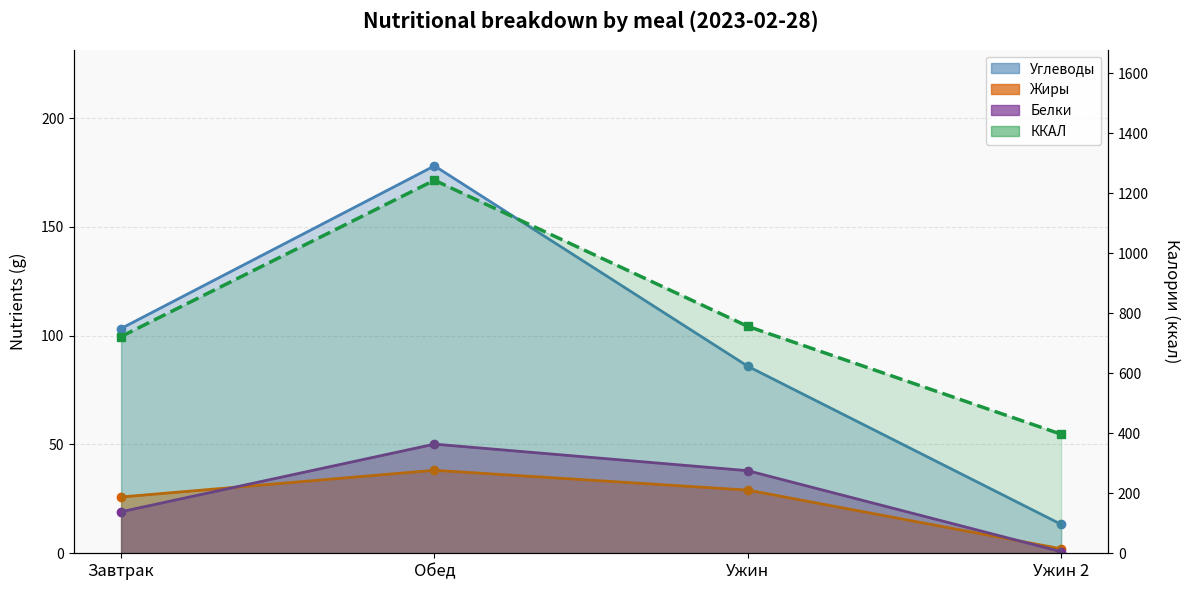

What is the difference between the maximum and minimum values?

846.4